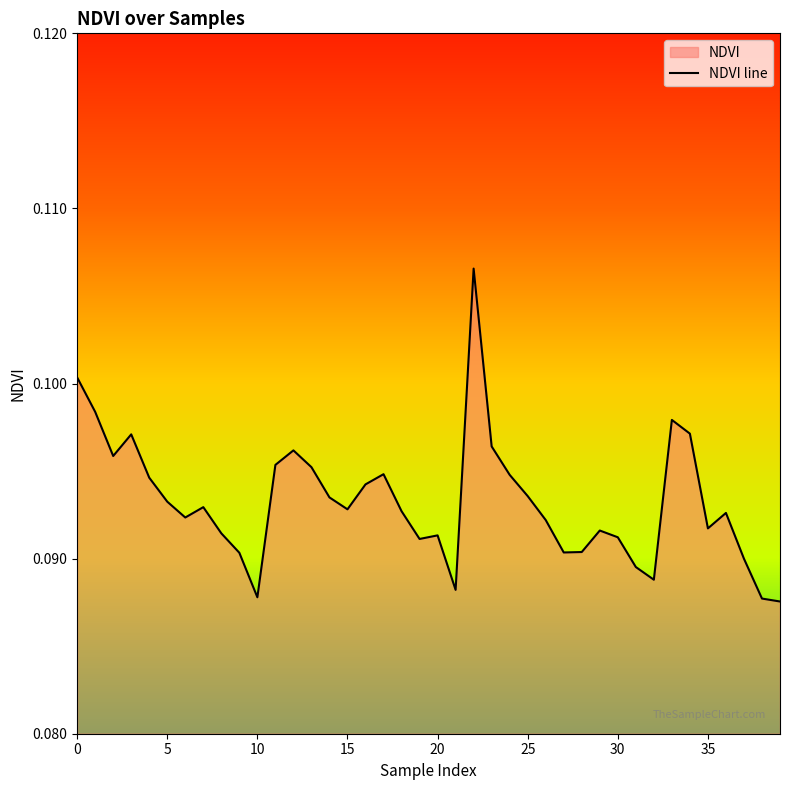

Count the number of data series in this chart.

1